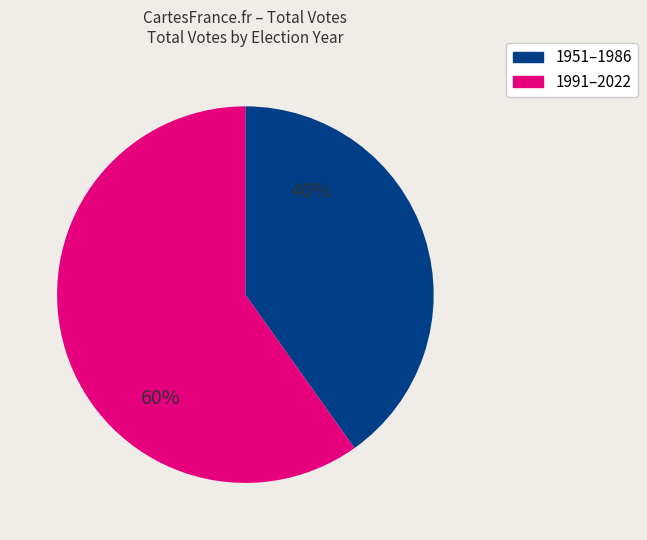

To the nearest percent, what is the average slice percentage?

50%